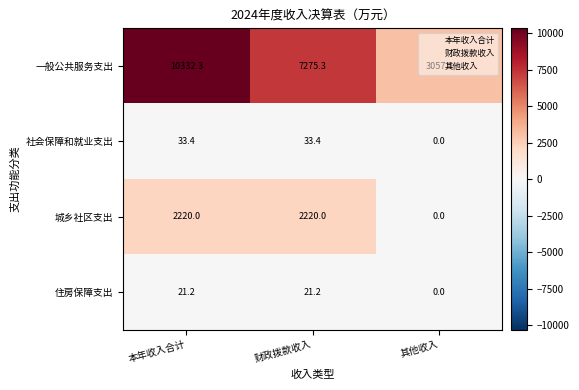

What is the sum of the 一般公共服务支出 values at 其他收入 and 本年收入合计?

13389.4